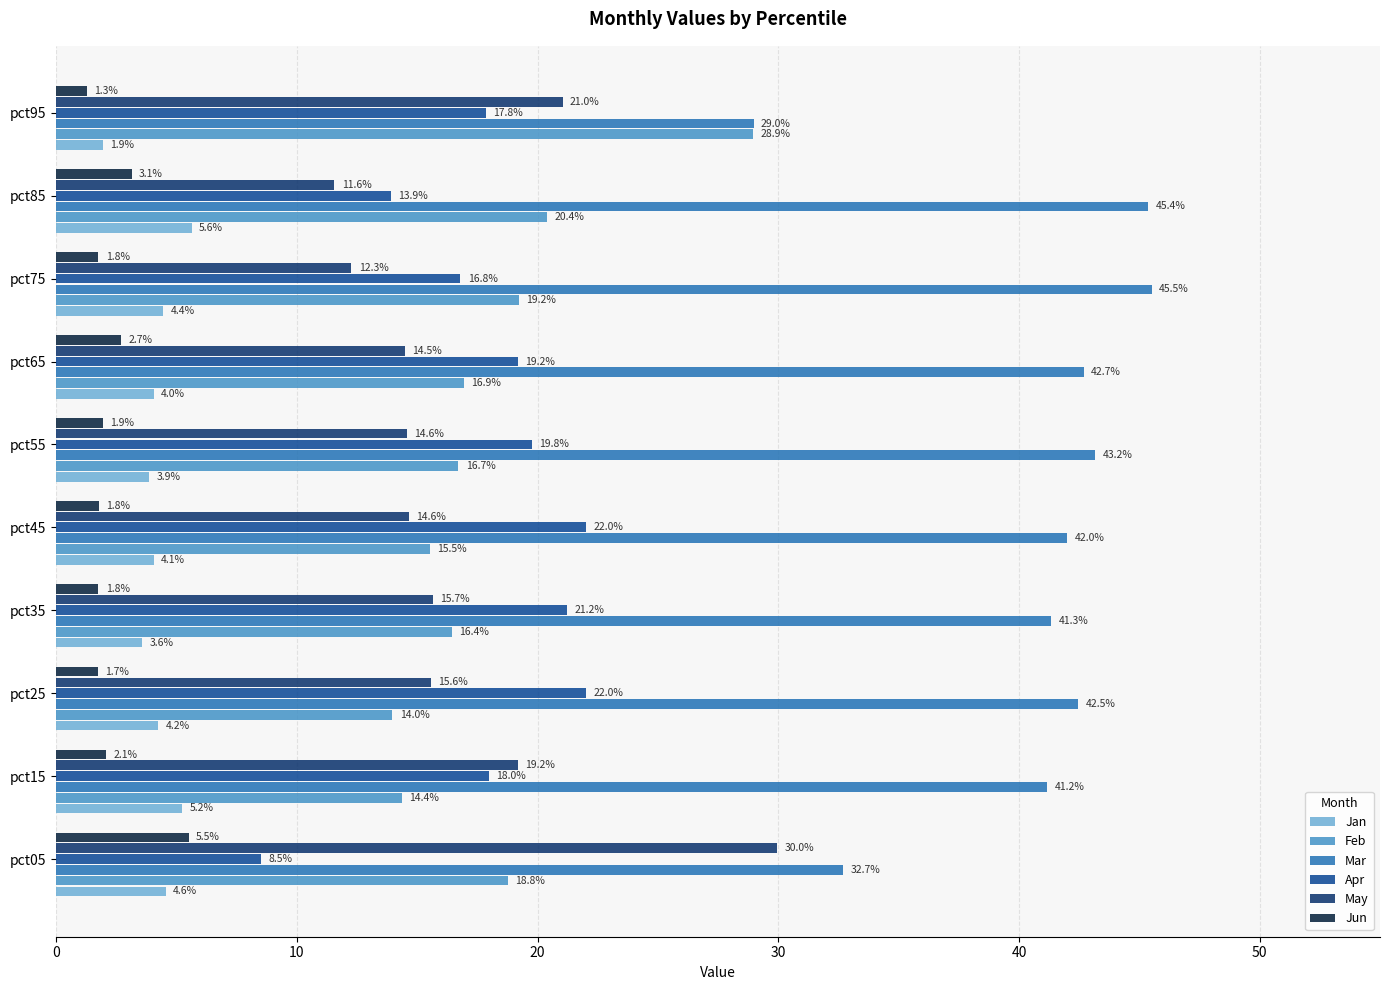

Rank the series at pct85 from lowest to highest value.

Jun, Jan, May, Apr, Feb, Mar